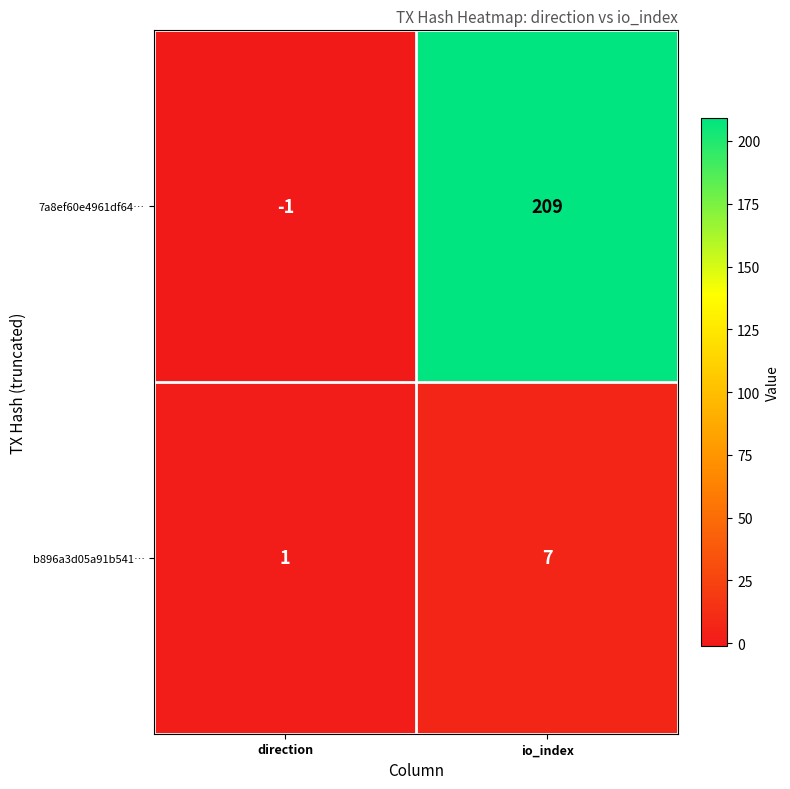

What is the average value of the b896a3d05a91b541… series?

4